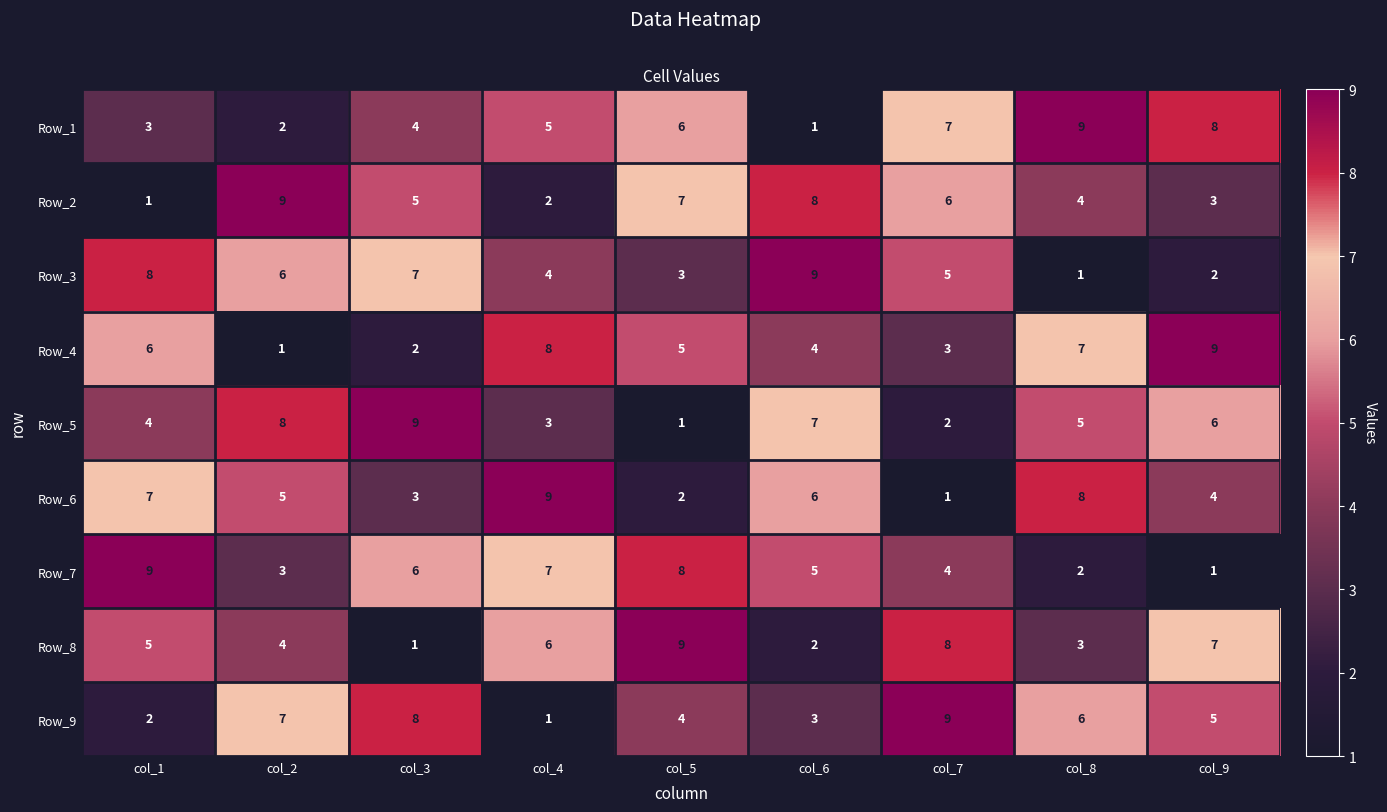

What is the difference between the maximum and minimum values in the Row_2 series?

8